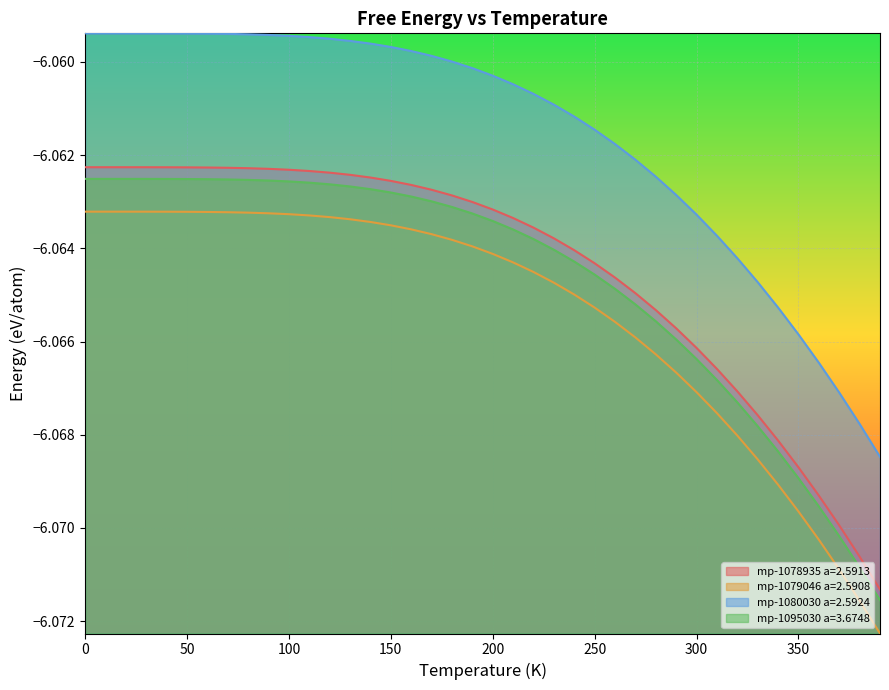

Reading left to right, transcribe all the data shown in this chart.

mp-1078935 a=2.5913: -6.1	-6.1	-6.1	-6.1	-6.1	-6.1	-6.1	-6.1	-6.1	-6.1	-6.1	-6.1	-6.1	-6.1	-6.1	-6.1	-6.1	-6.1	-6.1	-6.1	-6.1	-6.1	-6.1	-6.1	-6.1	-6.1	-6.1	-6.1	-6.1	-6.1	-6.1	-6.1	-6.1	-6.1	-6.1	-6.1	-6.1	-6.1	-6.1	-6.1
mp-1079046 a=2.5908: -6.1	-6.1	-6.1	-6.1	-6.1	-6.1	-6.1	-6.1	-6.1	-6.1	-6.1	-6.1	-6.1	-6.1	-6.1	-6.1	-6.1	-6.1	-6.1	-6.1	-6.1	-6.1	-6.1	-6.1	-6.1	-6.1	-6.1	-6.1	-6.1	-6.1	-6.1	-6.1	-6.1	-6.1	-6.1	-6.1	-6.1	-6.1	-6.1	-6.1
mp-1080030 a=2.5924: -6.1	-6.1	-6.1	-6.1	-6.1	-6.1	-6.1	-6.1	-6.1	-6.1	-6.1	-6.1	-6.1	-6.1	-6.1	-6.1	-6.1	-6.1	-6.1	-6.1	-6.1	-6.1	-6.1	-6.1	-6.1	-6.1	-6.1	-6.1	-6.1	-6.1	-6.1	-6.1	-6.1	-6.1	-6.1	-6.1	-6.1	-6.1	-6.1	-6.1
mp-1095030 a=3.6748: -6.1	-6.1	-6.1	-6.1	-6.1	-6.1	-6.1	-6.1	-6.1	-6.1	-6.1	-6.1	-6.1	-6.1	-6.1	-6.1	-6.1	-6.1	-6.1	-6.1	-6.1	-6.1	-6.1	-6.1	-6.1	-6.1	-6.1	-6.1	-6.1	-6.1	-6.1	-6.1	-6.1	-6.1	-6.1	-6.1	-6.1	-6.1	-6.1	-6.1